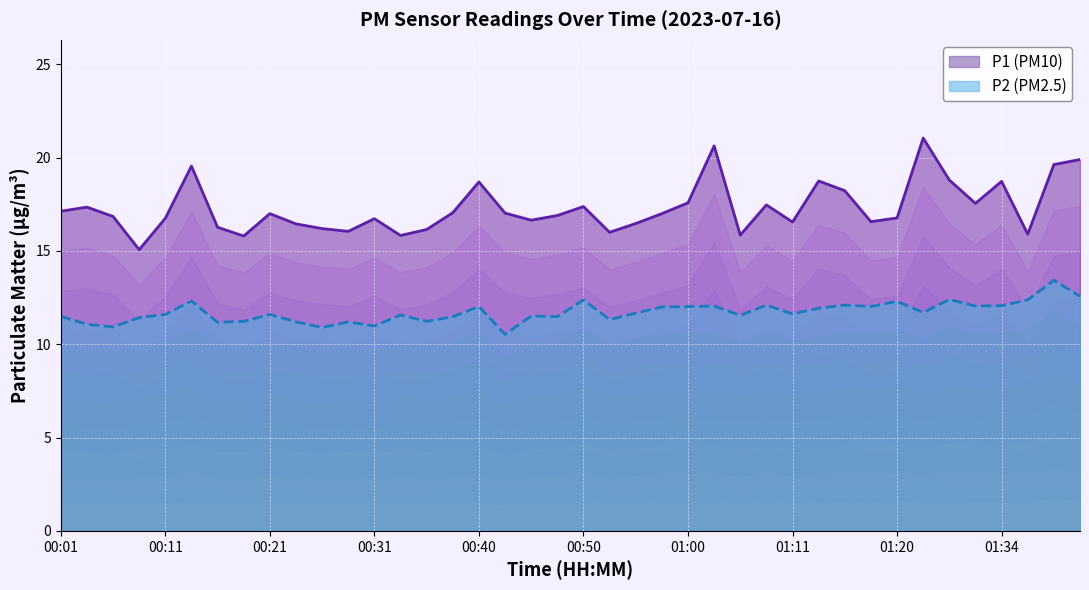

List the series in order of their peak value, highest first.

P1, P2